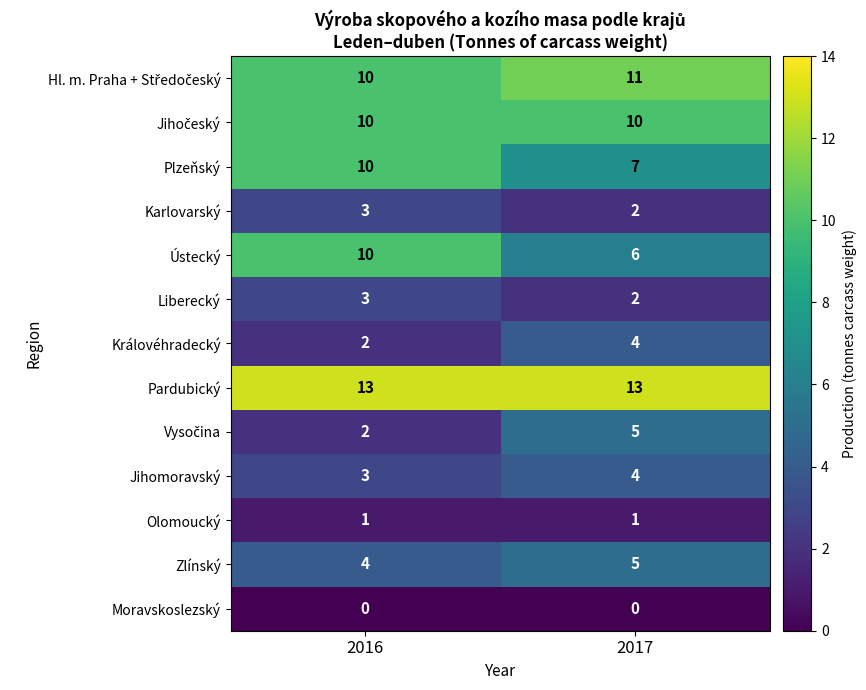

What value does the Zlínský series have at 2016?

4